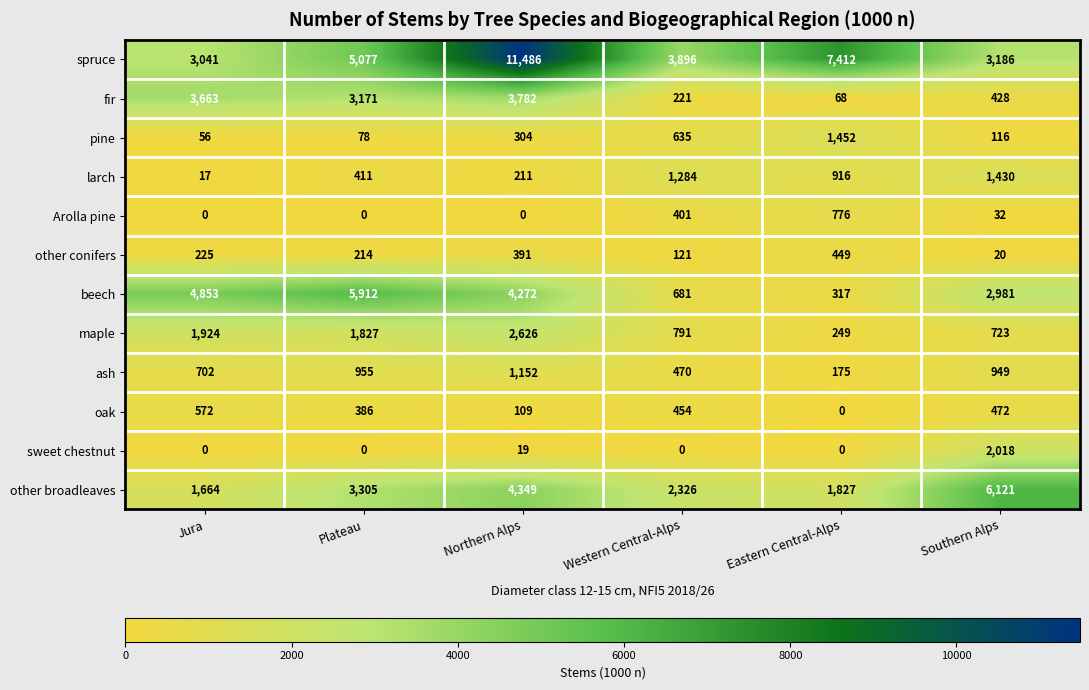

At which category is the sum across all series the highest?

Northern Alps